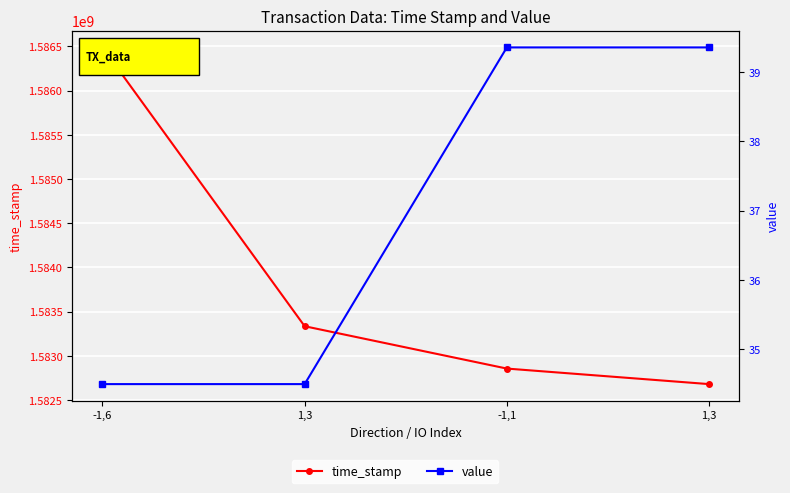

The value series shows 34.5 at -1,6. True or false?

True